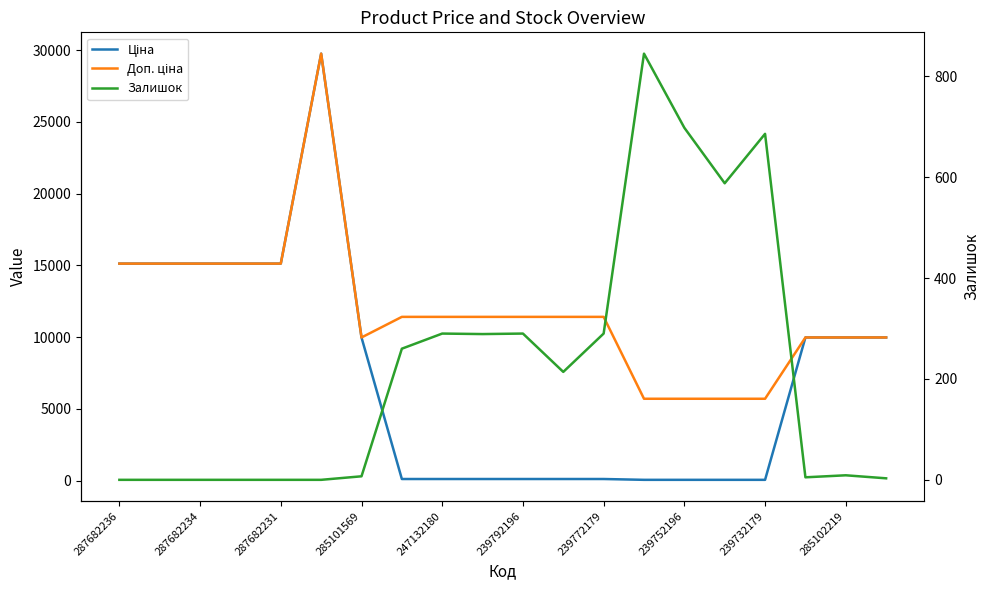

True or false: Залишок has more than 2 interior local peaks.

True